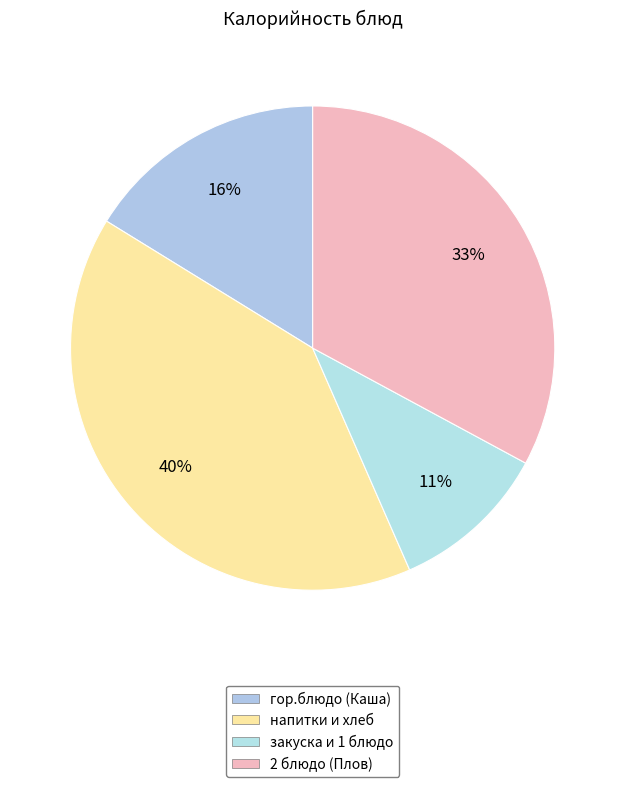

How many segments does this pie chart have?

4